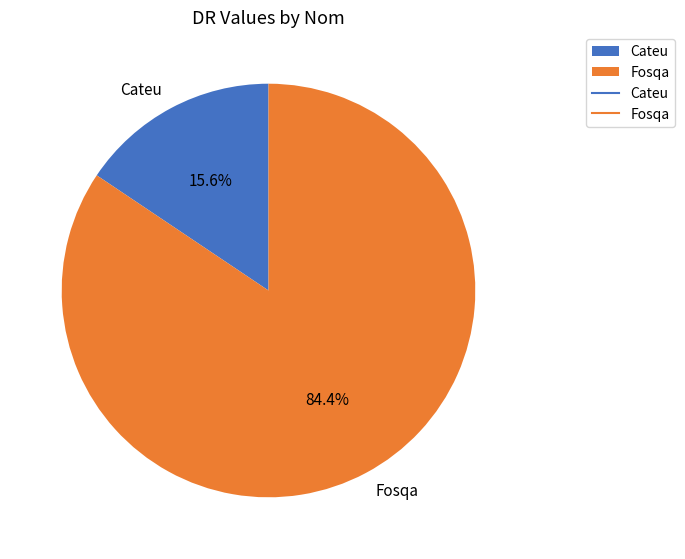

How many slices are in this pie chart?

2